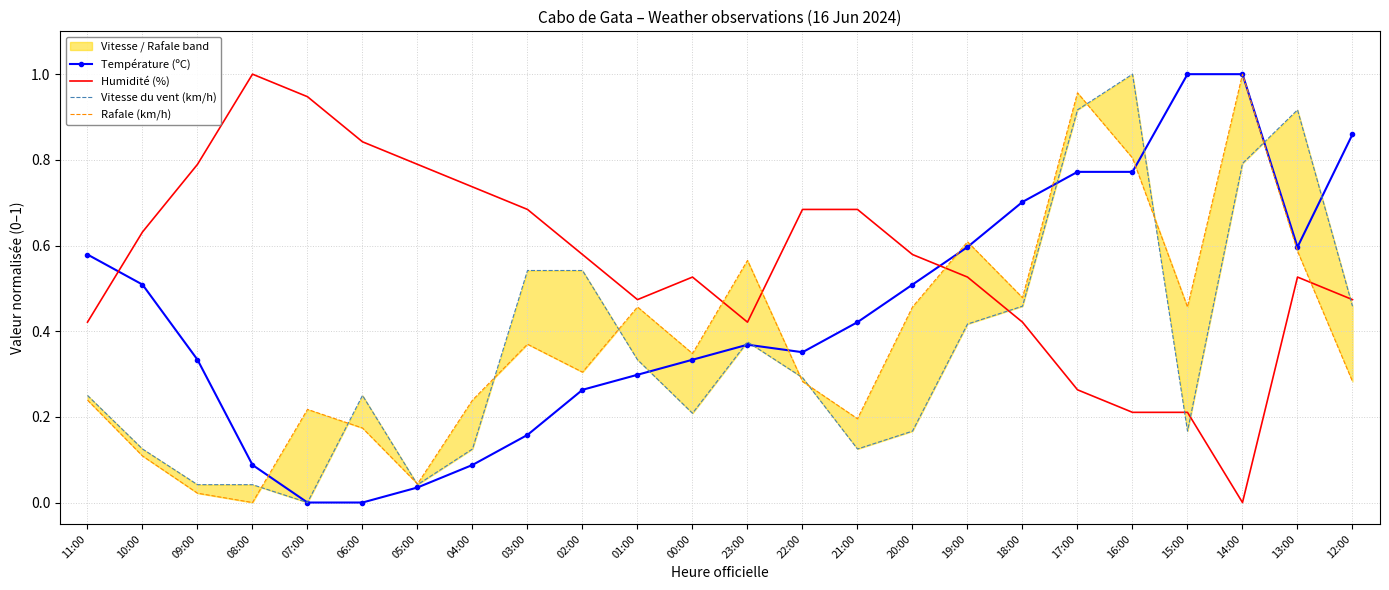

Which series has the largest total across all categories?

Humidité (%)